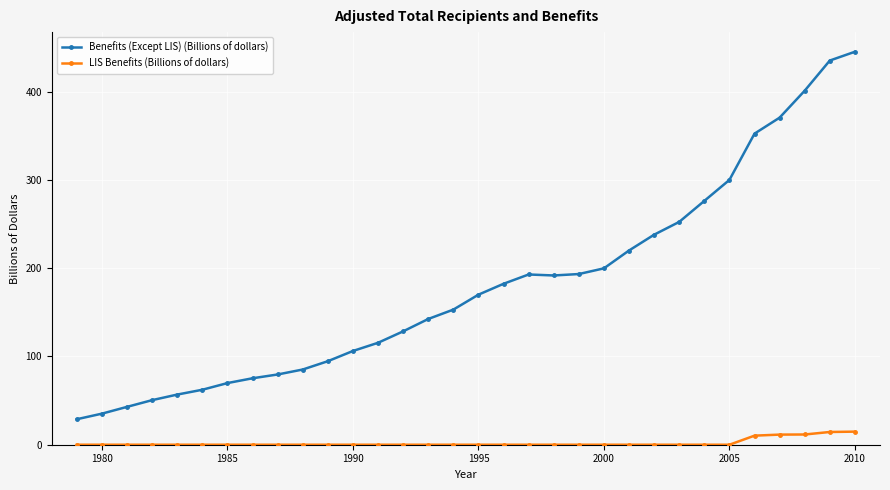

How many categories are shown in the chart?

32